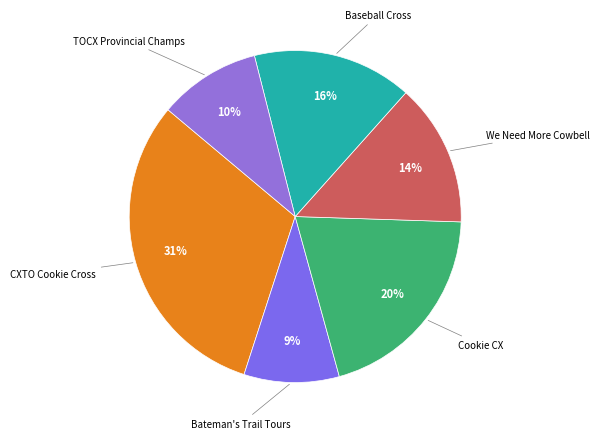

How many slices are in this pie chart?

6